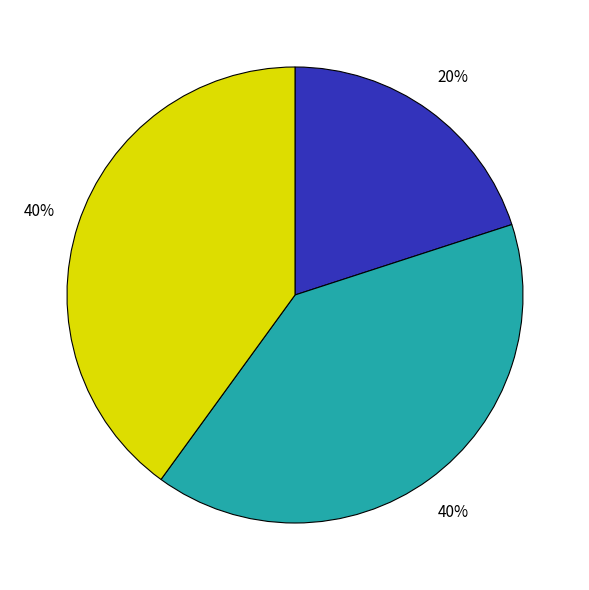

Is there any slice that represents more than half of the pie?

No